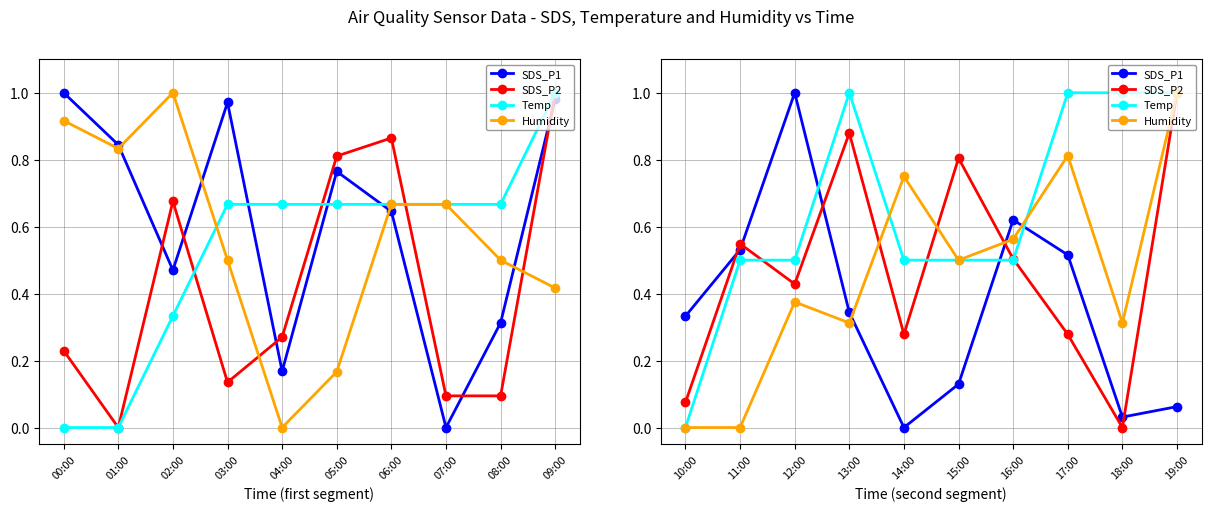

How many data points does each series have?

10